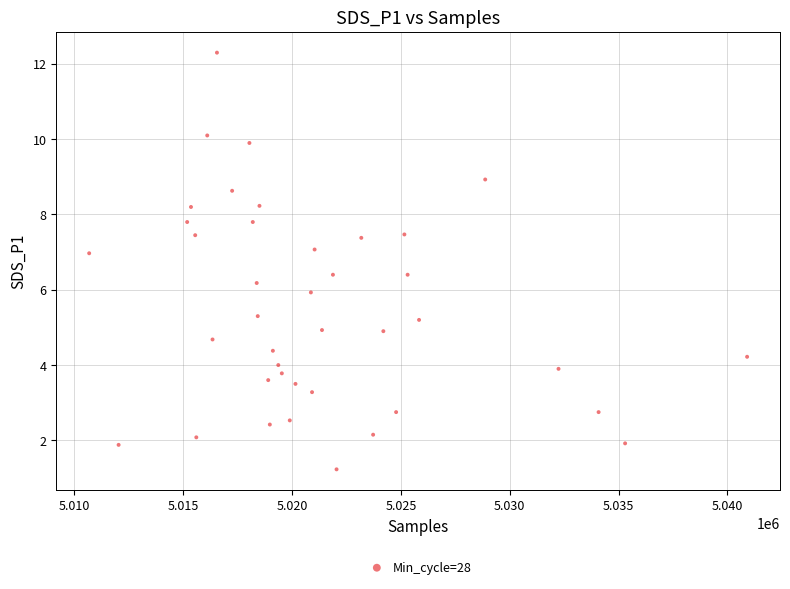

What is the range of Y values (max minus min)?

11.1